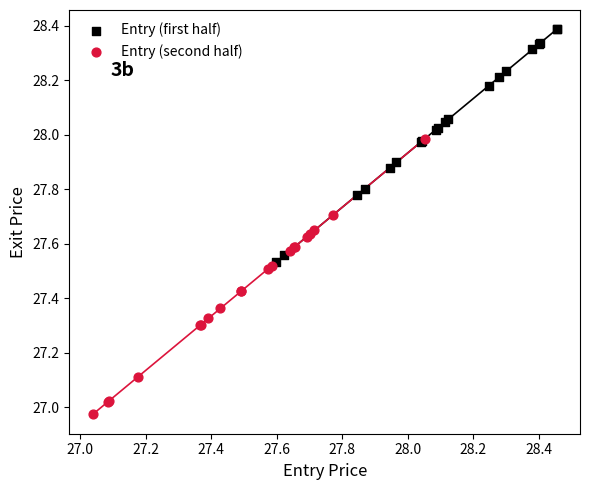

Which series contains the lowest Y value?

Entry (second half)